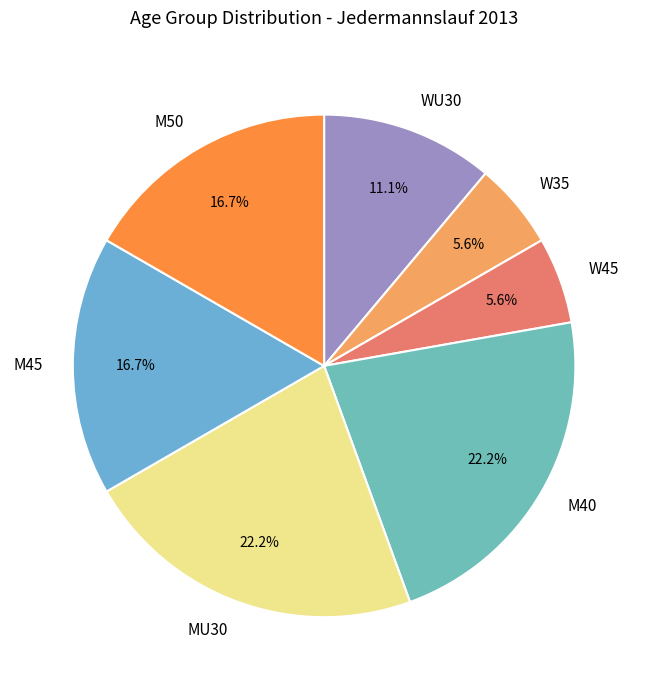

The M40 slice represents 22% of the pie. True or false?

True